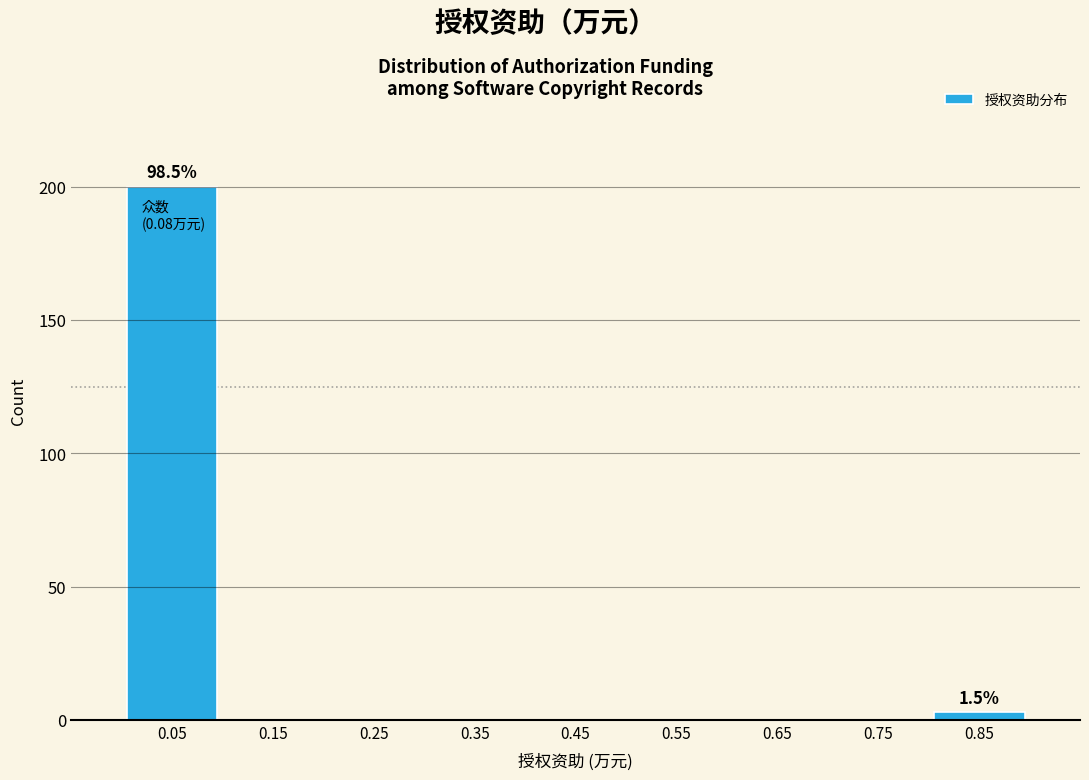

Reading left to right, extract all data points from this chart.

0.05=200	0.15=0	0.25=0	0.35=0	0.45=0	0.55=0	0.65=0	0.75=0	0.85=3